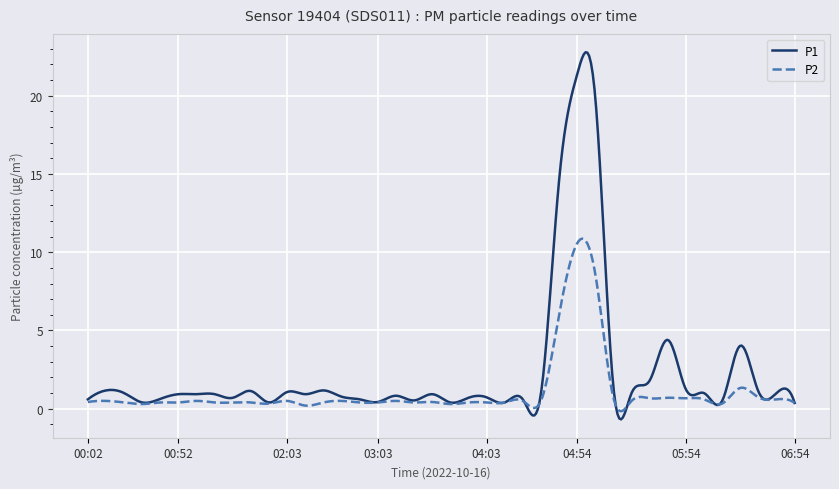

Which series has the largest range (max minus min)?

P1